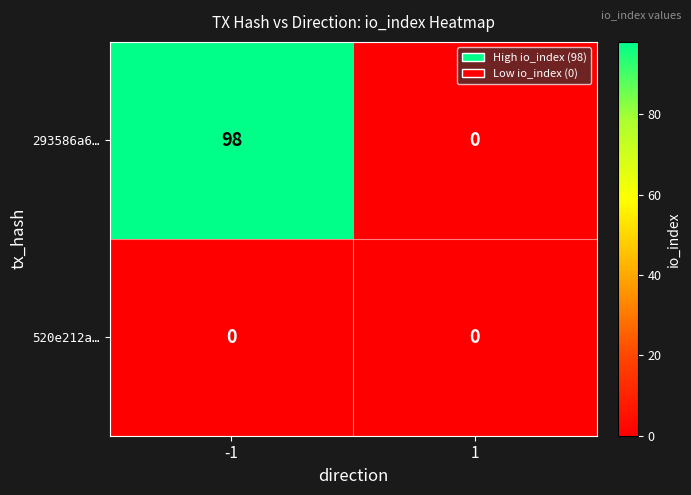

Reading left to right, list all the values displayed in this chart.

293586a6…: 98	0
520e212a…: 0	0